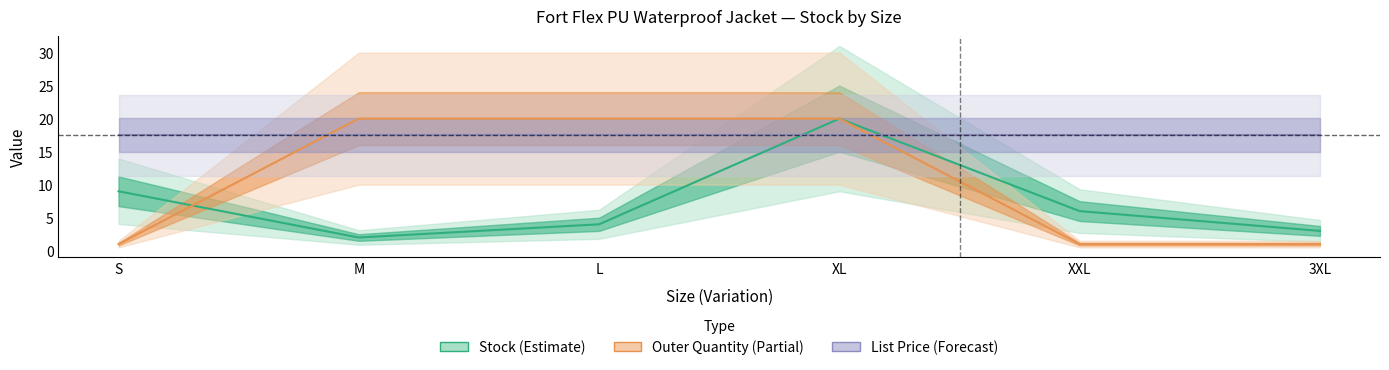

What position from the left is S?

1